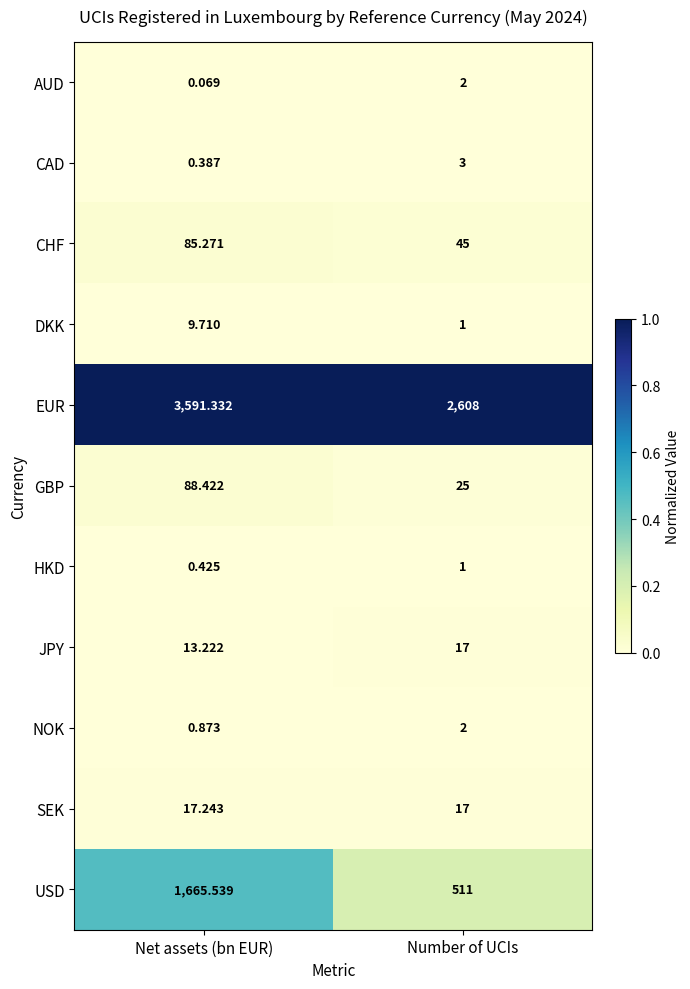

At which label does CHF reach its peak?

Net assets (bn EUR)